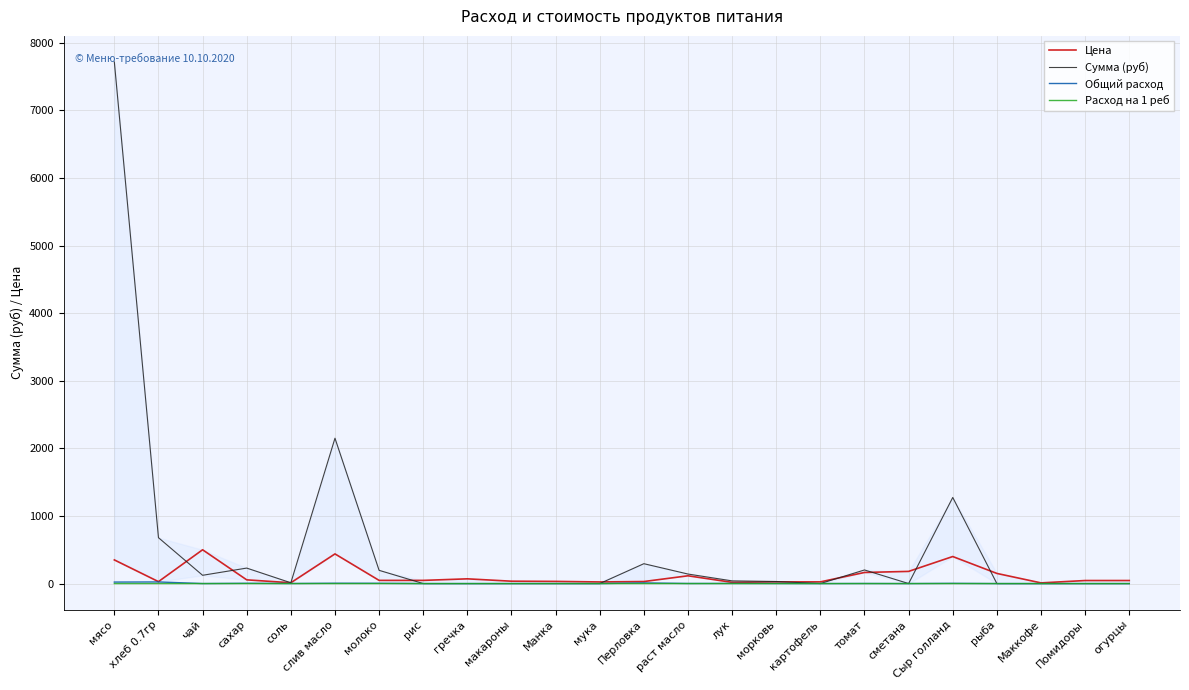

Reading left to right, extract all data points from this chart.

Цена: мясо=350.0	хлеб 0.7гр=28.6	чай=500.0	сахар=55.0	соль=12.0	слив масло=438.9	молоко=47.0	рис=47.0	гречка=70.0	макароны=35.0	Манка=32.0	мука=24.0	Перловка=30.0	раст масло=115.0	лук=18.0	морковь=25.0	картофель=25.0	томат=164.3	сметана=180.0	Сыр голланд=400.0	рыба=150.0	Маккофе=10.0	Помидоры=45.0	огурцы=45.0
Сумма (руб): мясо=7717.5	хлеб 0.7гр=679.0	чай=122.5	сахар=229.1	соль=11.8	слив масло=2150.6	молоко=195.8	рис=0.0	гречка=0.0	макароны=0.0	Манка=0.0	мука=0.0	Перловка=294.0	раст масло=140.9	лук=39.7	морковь=30.6	картофель=0.0	томат=201.3	сметана=0.0	Сыр голланд=1274.0	рыба=0.0	Маккофе=0.0	Помидоры=0.0	огурцы=0.0
Общий расход: мясо=22.1	хлеб 0.7гр=23.8	чай=0.2	сахар=4.2	соль=1.0	слив масло=4.9	молоко=4.2	рис=0.0	гречка=0.0	макароны=0.0	Манка=0.0	мука=0.0	Перловка=9.8	раст масло=1.2	лук=2.2	морковь=1.2	картофель=0.0	томат=1.2	сметана=0.0	Сыр голланд=3.2	рыба=0.0	Маккофе=0.0	Помидоры=0.0	огурцы=0.0
Расход на 1 реб: мясо=0.1	хлеб 0.7гр=0.1	чай=0.0	сахар=0.0	соль=0.0	слив масло=0.0	молоко=0.0	рис=0.0	гречка=0.0	макароны=0.0	Манка=0.0	мука=0.0	Перловка=0.0	раст масло=0.0	лук=0.0	морковь=0.0	картофель=0.0	томат=0.0	сметана=0.0	Сыр голланд=0.0	рыба=0.0	Маккофе=0.0	Помидоры=0.0	огурцы=0.0